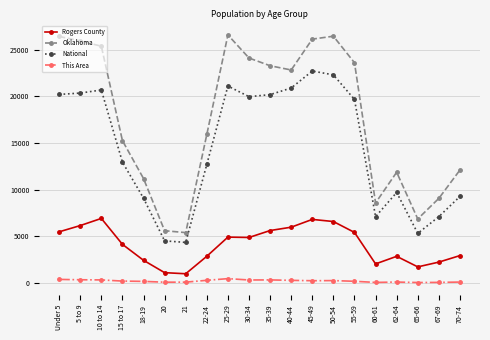

What is the difference between the maximum and minimum values in the Oklahoma series?

21170.5